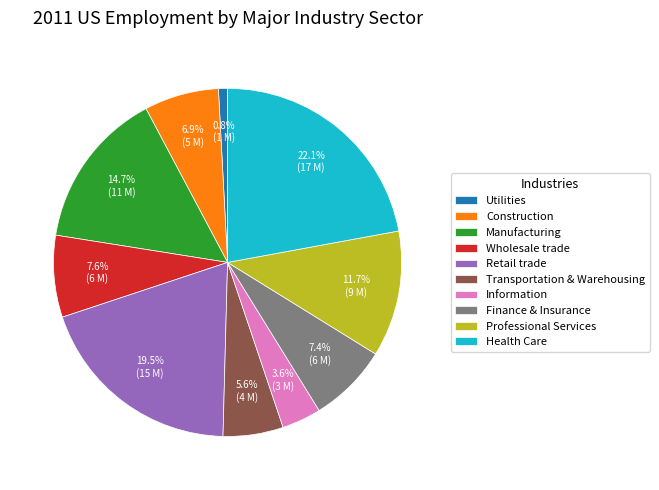

True or false: Utilities accounts for 15% of the total.

False